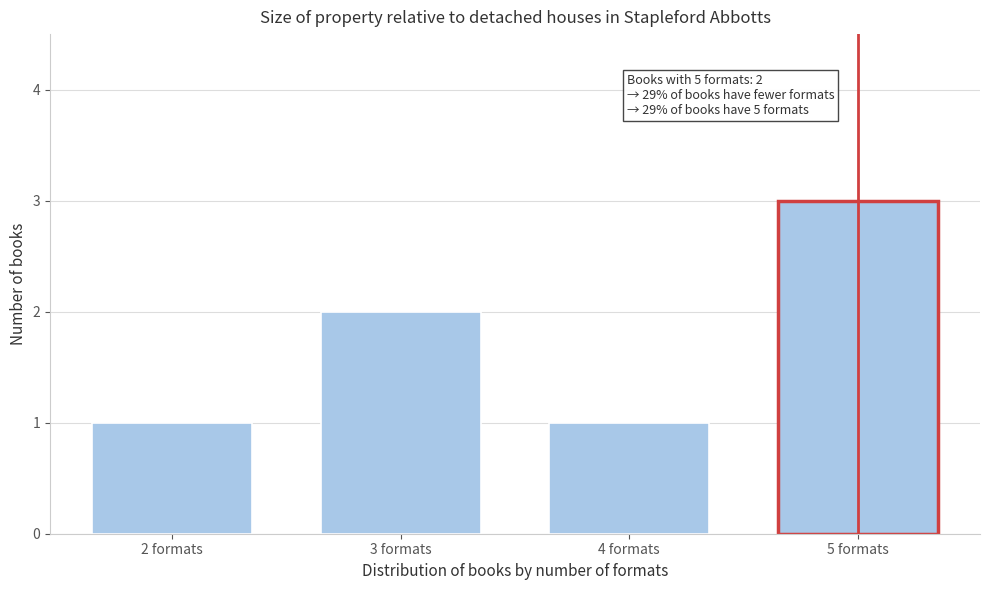

Reading right to left, what are all the values shown in this chart?

3	1	2	1